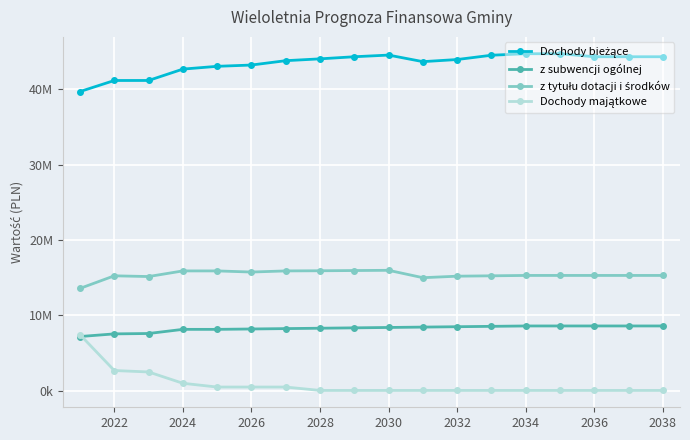

Is this an area chart (filled region under the line)?

No